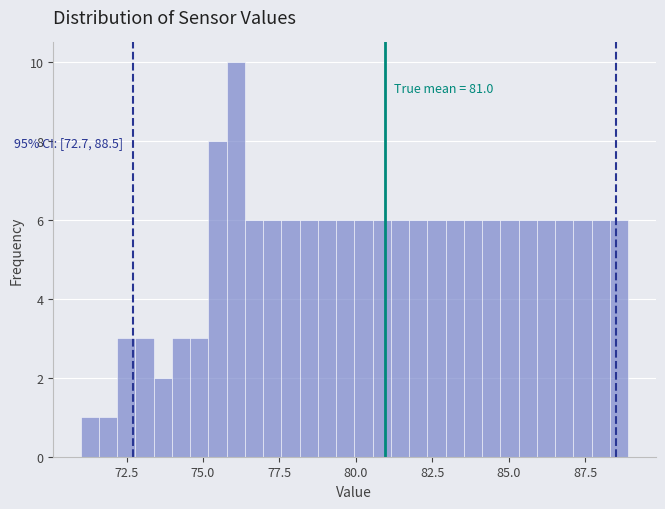

Around what value on the x-axis is the tallest bar? Give the approximate position of its centre, as read against the axis.

76.0